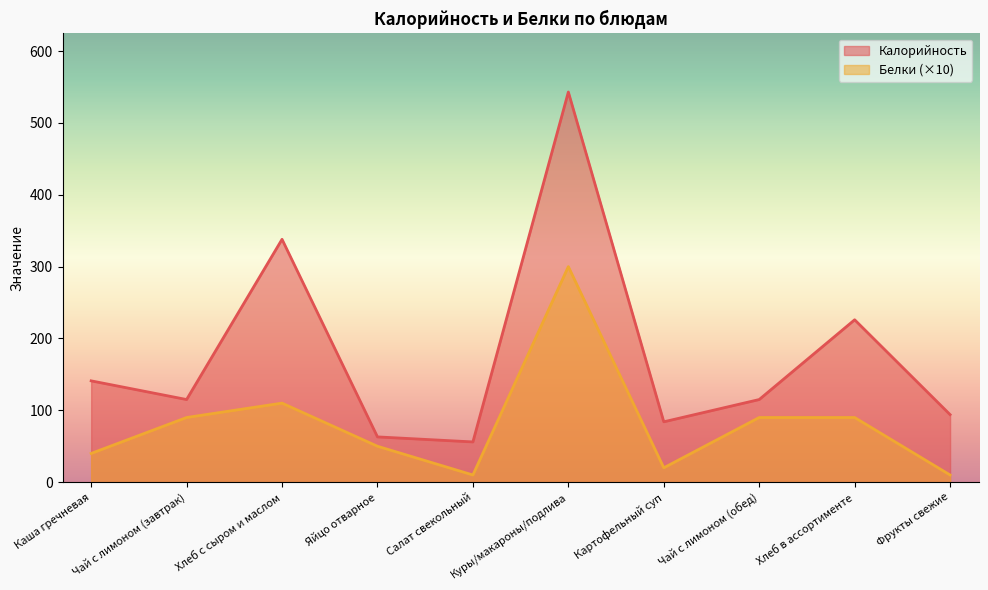

What is the smallest value displayed?

10